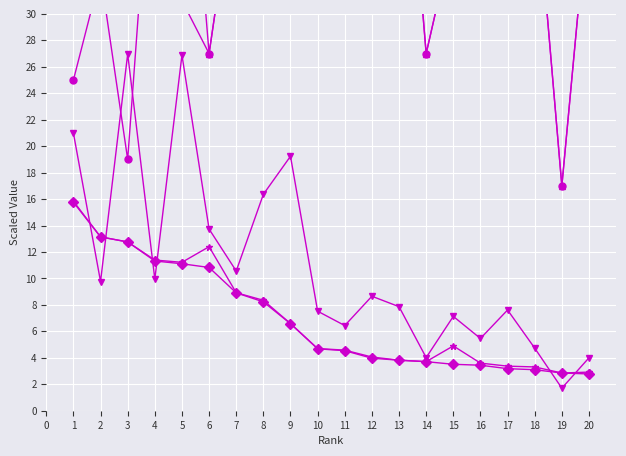

True or false: Total Refs. and Ref. / Doc. cross at least once.

False